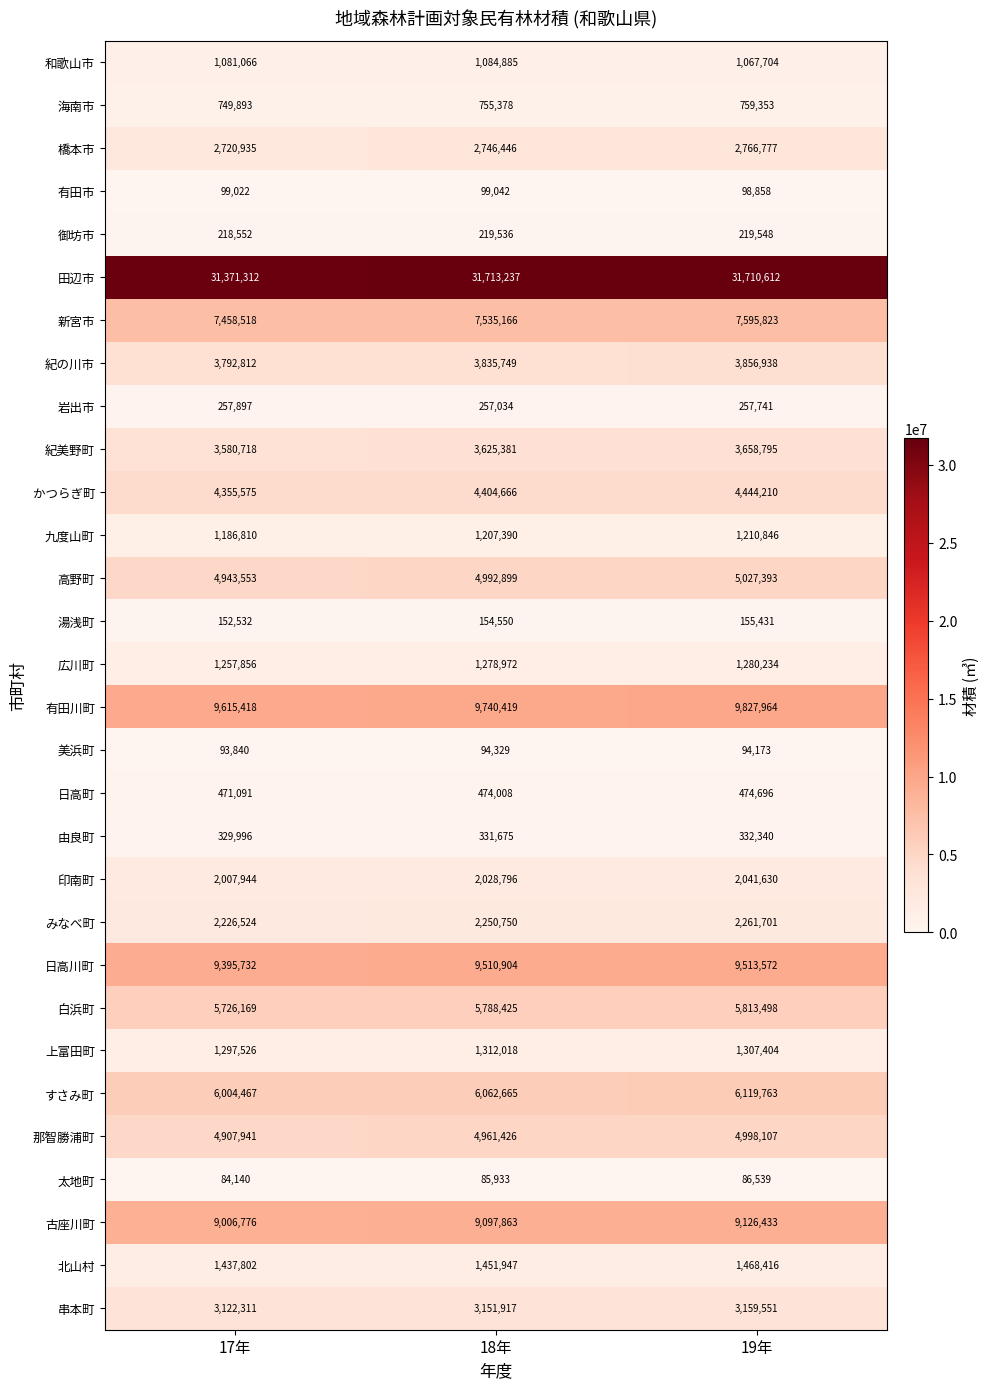

List the series in order of their peak value, lowest first.

太地町, 美浜町, 有田市, 湯浅町, 御坊市, 岩出市, 由良町, 日高町, 海南市, 和歌山市, 九度山町, 広川町, 上富田町, 北山村, 印南町, みなべ町, 橋本市, 串本町, 紀美野町, 紀の川市, かつらぎ町, 那智勝浦町, 高野町, 白浜町, すさみ町, 新宮市, 古座川町, 日高川町, 有田川町, 田辺市